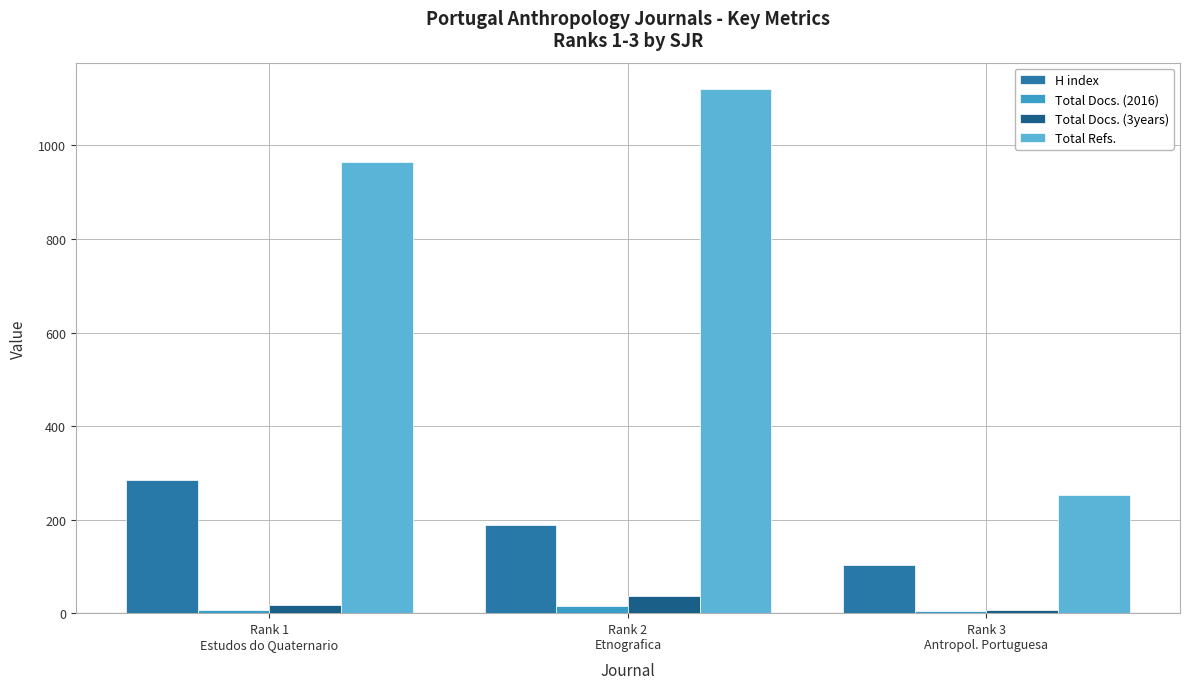

Rank the series by their maximum value, from lowest to highest.

Total Docs. (2016), Total Docs. (3years), H index, Total Refs.